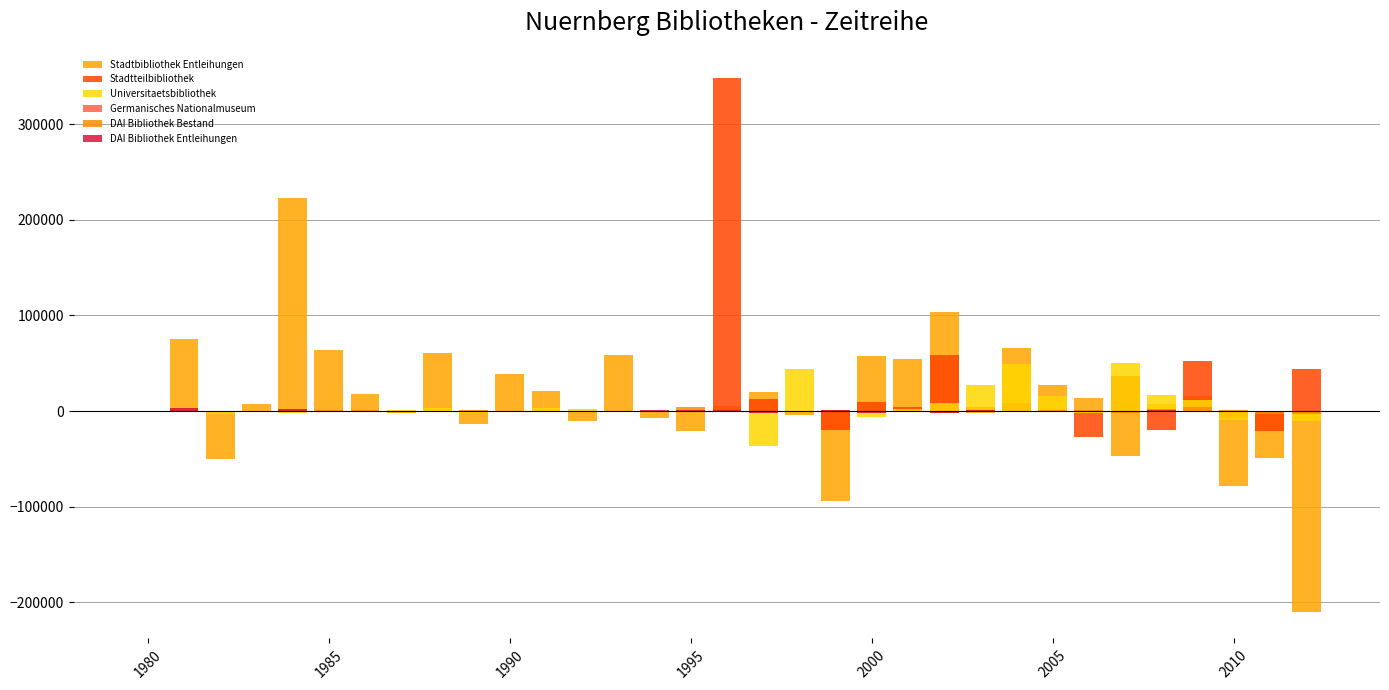

How many bars are there in total?

198